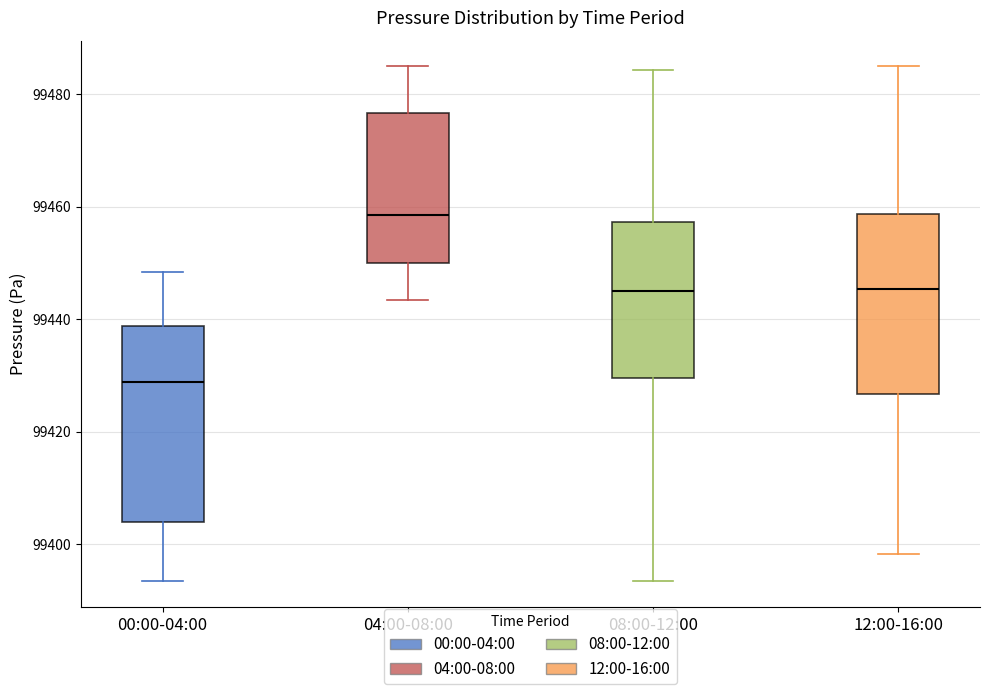

Comparing the boxes themselves (not the whiskers), which one is the tallest?

00:00-04:00